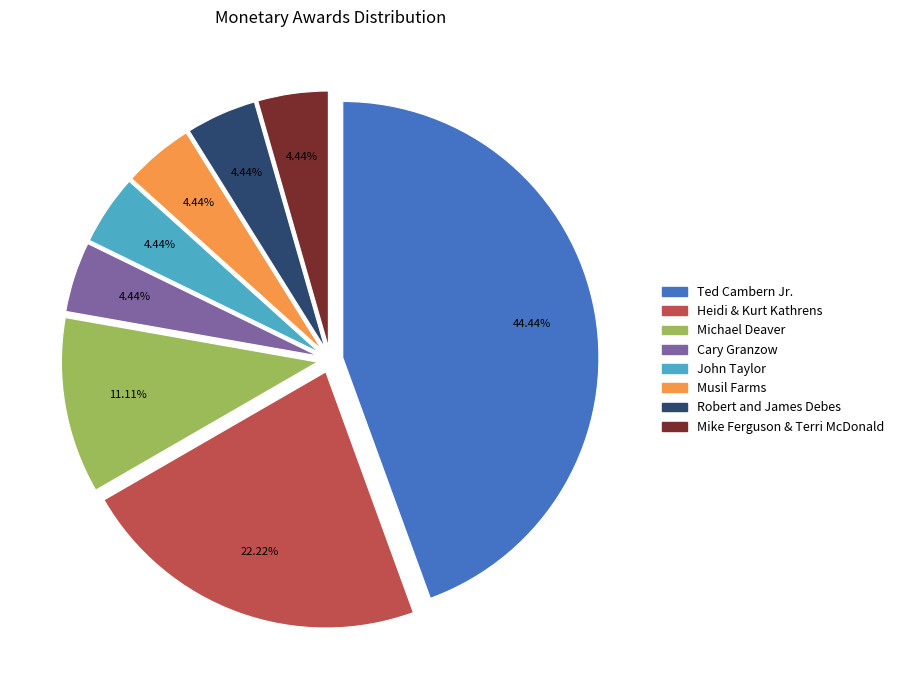

What is the largest slice in the pie chart?

Ted Cambern Jr.